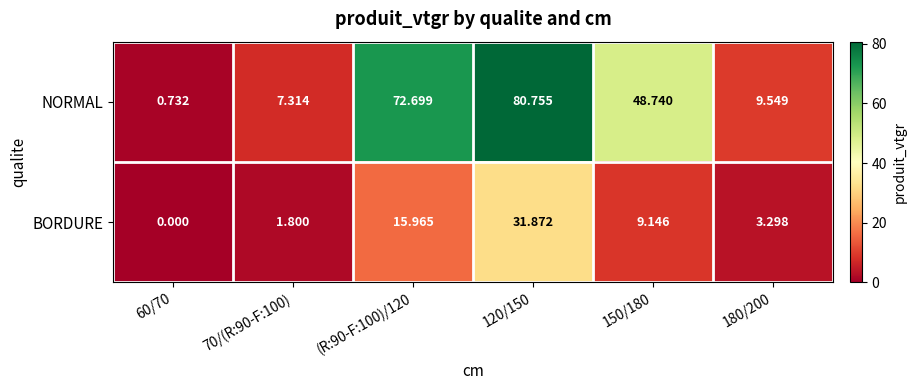

Which series has the largest total across all categories?

NORMAL